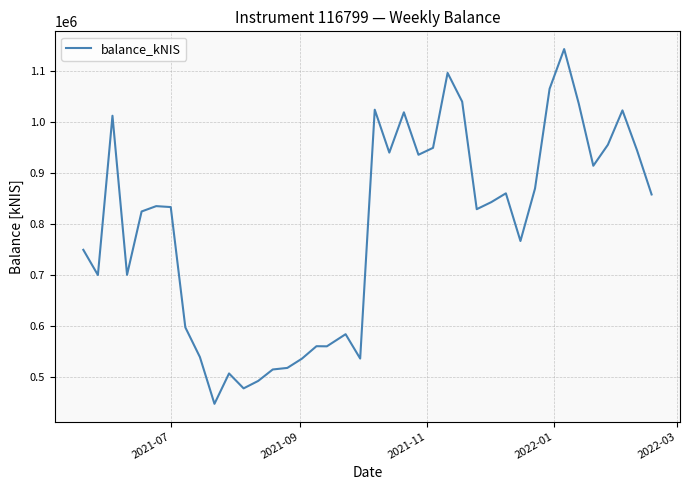

What is the average value?

791263.0